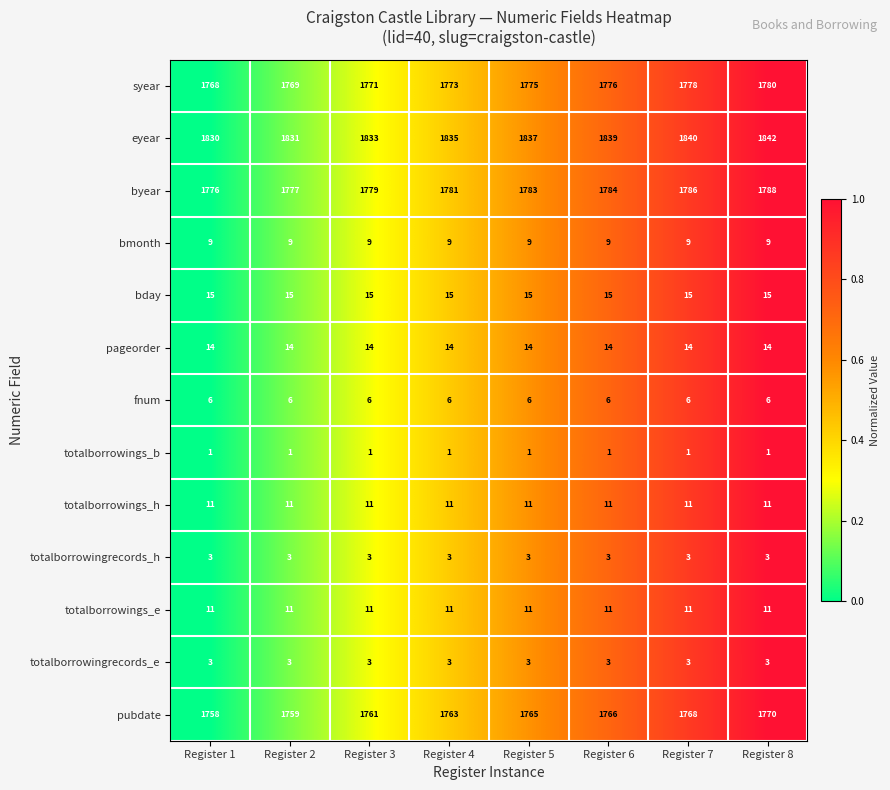

What is the sum of all bmonth values?

72